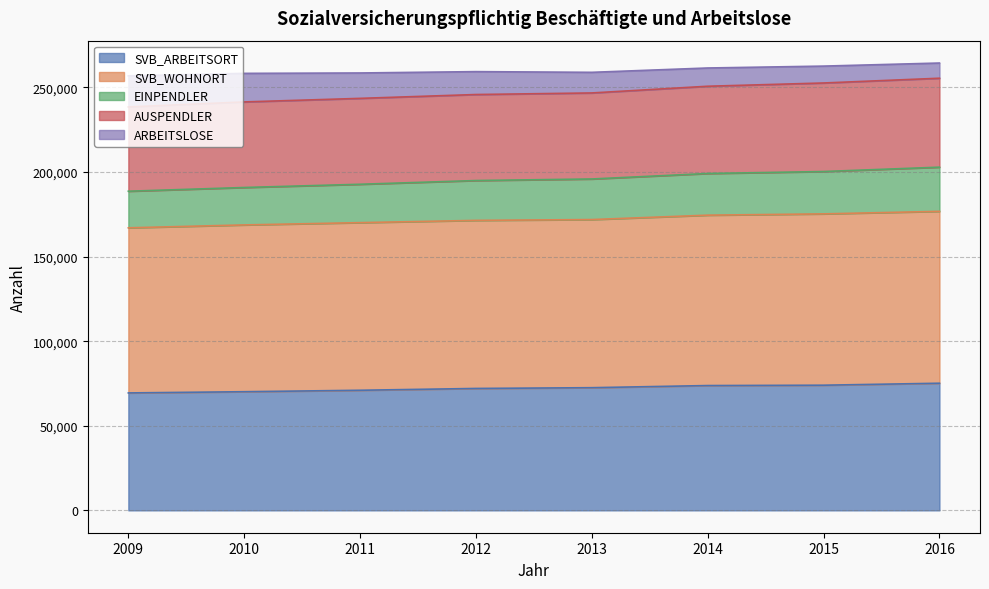

The value of EINPENDLER at 2013 is 195886. True or false?

True